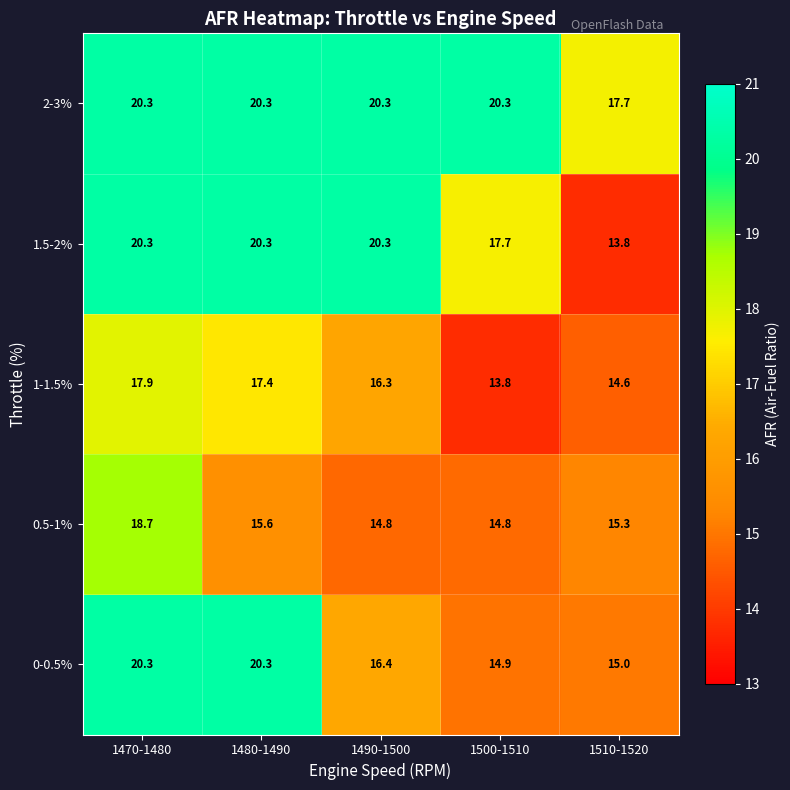

What is the maximum value shown in the chart?

20.3